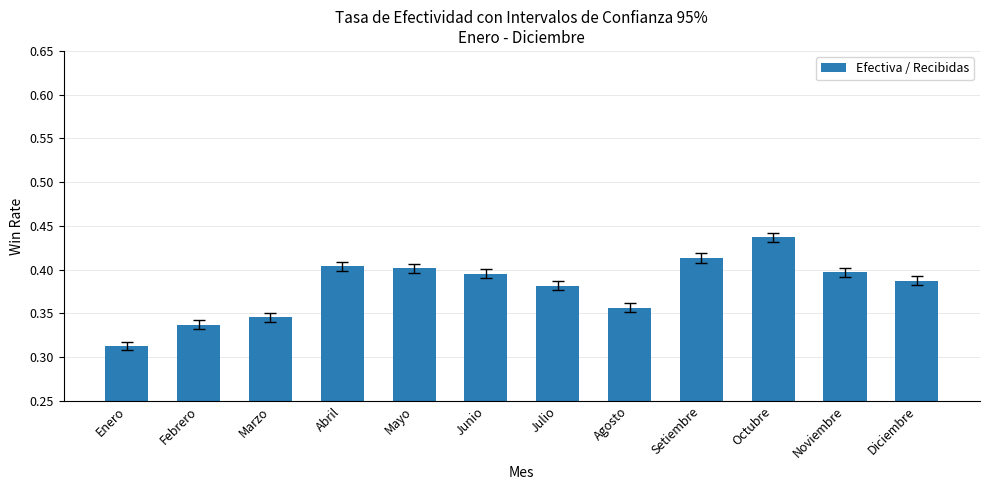

Which label corresponds to the smallest value in the chart?

Enero